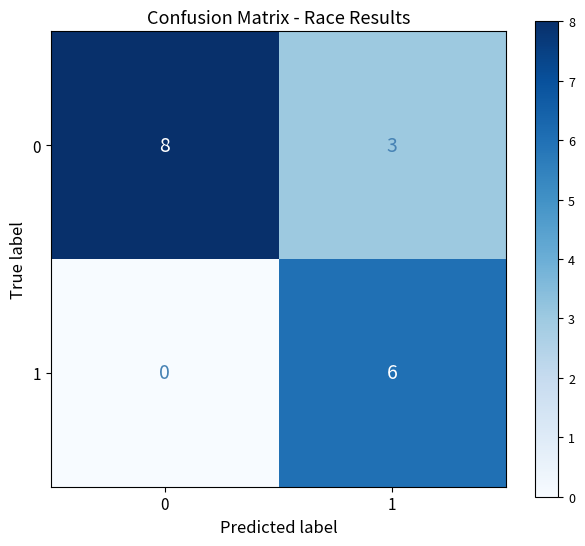

Reading right to left, list all the values displayed in this chart.

0: 3	8
1: 6	0